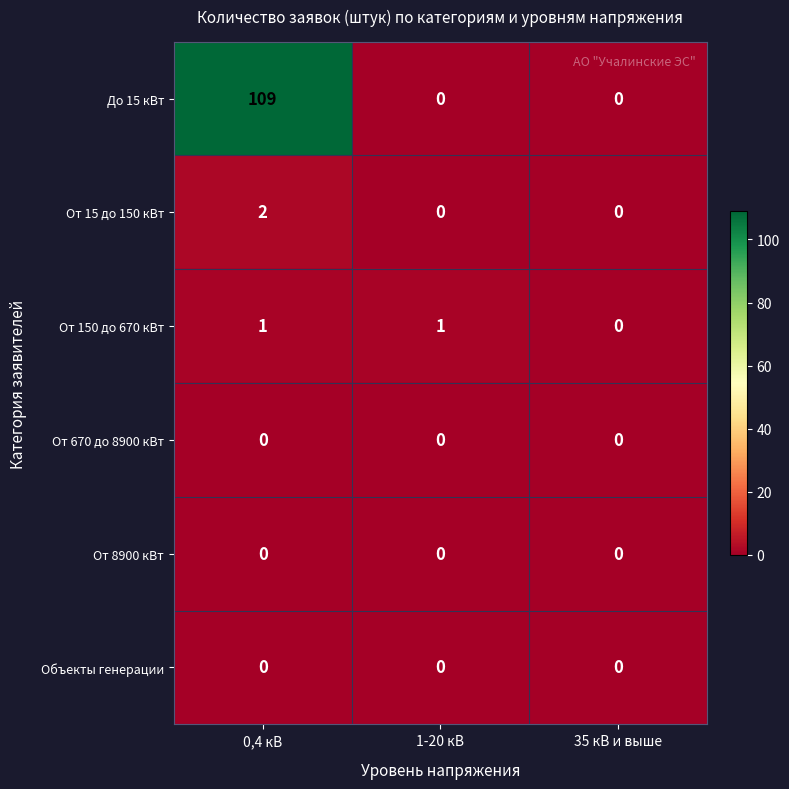

Reading left to right, what are all the values shown in this chart?

До 15 кВт: 0,4 кВ=109	1-20 кВ=0	35 кВ и выше=0
От 15 до 150 кВт: 0,4 кВ=2	1-20 кВ=0	35 кВ и выше=0
От 150 до 670 кВт: 0,4 кВ=1	1-20 кВ=1	35 кВ и выше=0
От 670 до 8900 кВт: 0,4 кВ=0	1-20 кВ=0	35 кВ и выше=0
От 8900 кВт: 0,4 кВ=0	1-20 кВ=0	35 кВ и выше=0
Объекты генерации: 0,4 кВ=0	1-20 кВ=0	35 кВ и выше=0